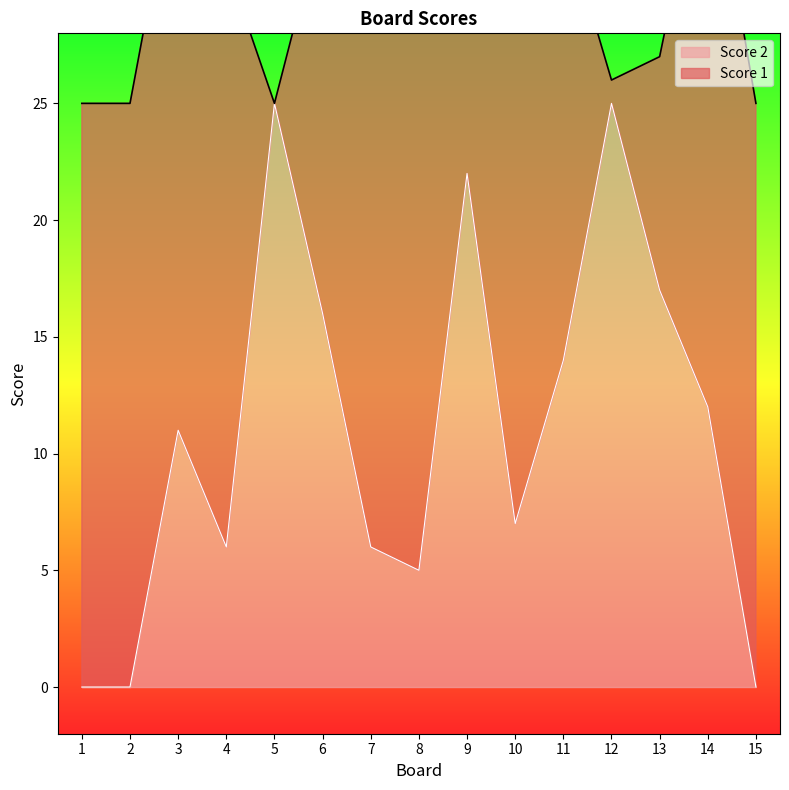

Does the chart have visible grid lines?

No